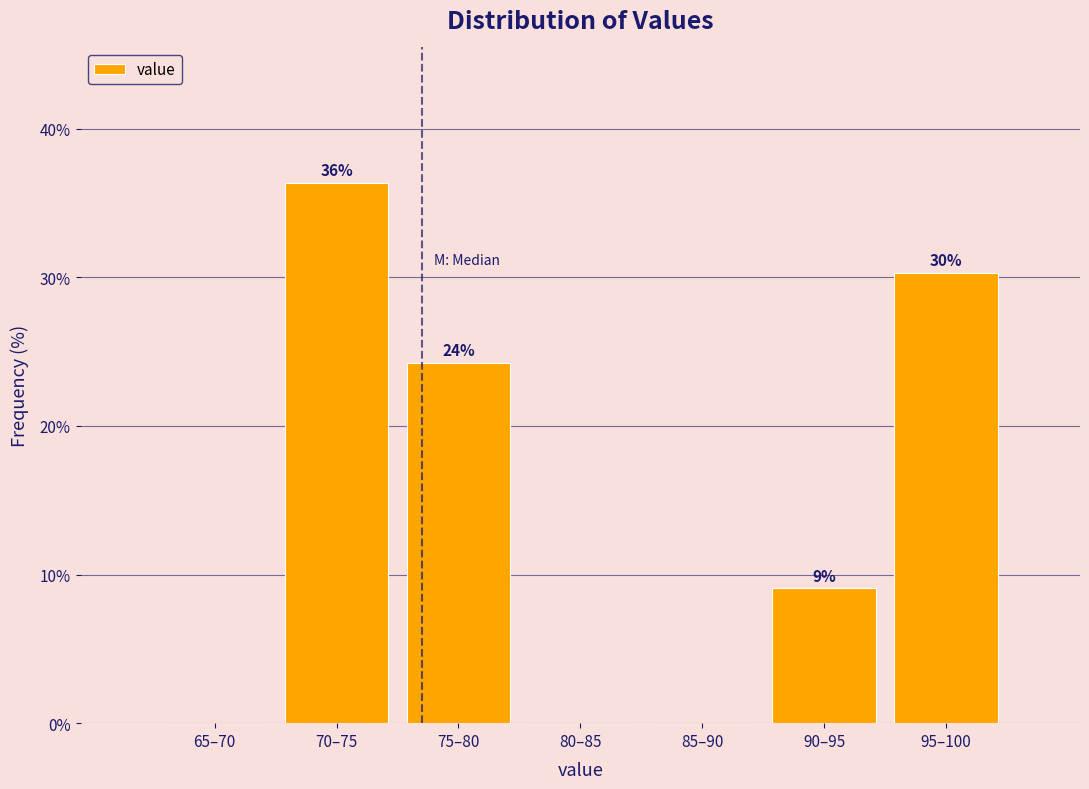

Are the bars horizontal?

No